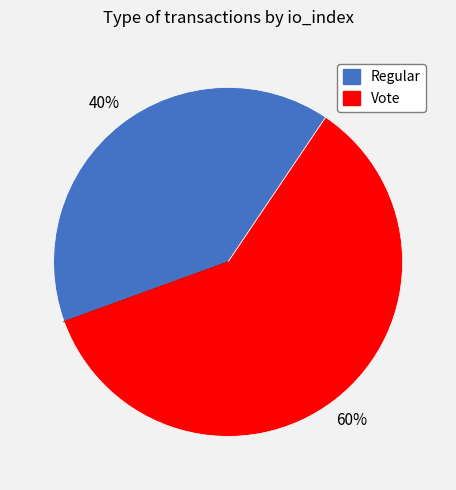

Does Regular account for over 50% of the chart?

No